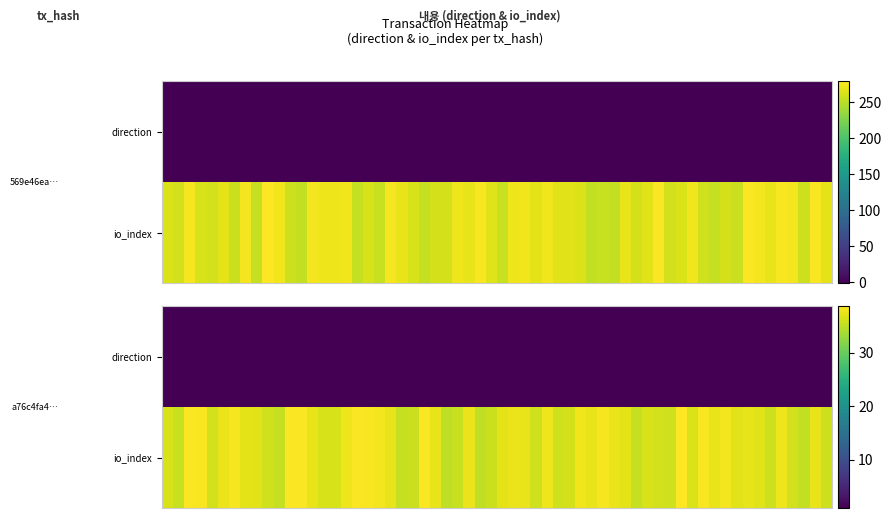

Reading right to left, extract all data points from this chart.

569e46ea7b7336db98156dd0e7dcfd93e88259f: 266	-1
a76c4fa4502ebdc491ad5f7b496b12b8cdcc482: 37	1